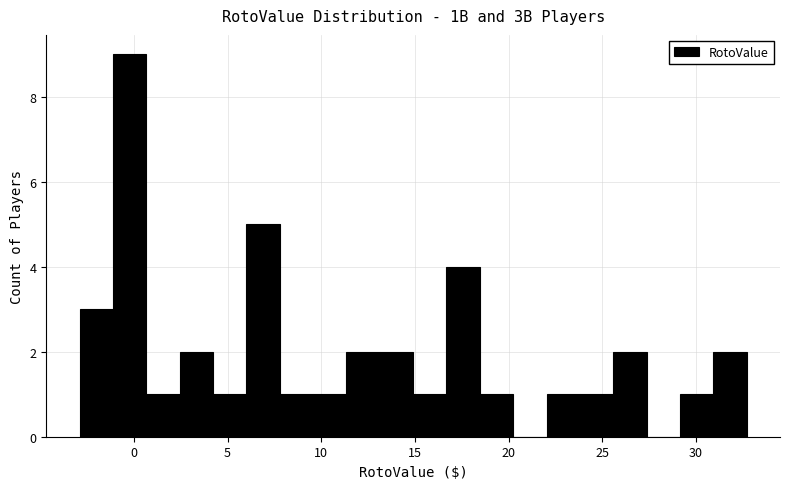

Read against the x-axis, roughly where is the centre of the tallest bar?

0.0